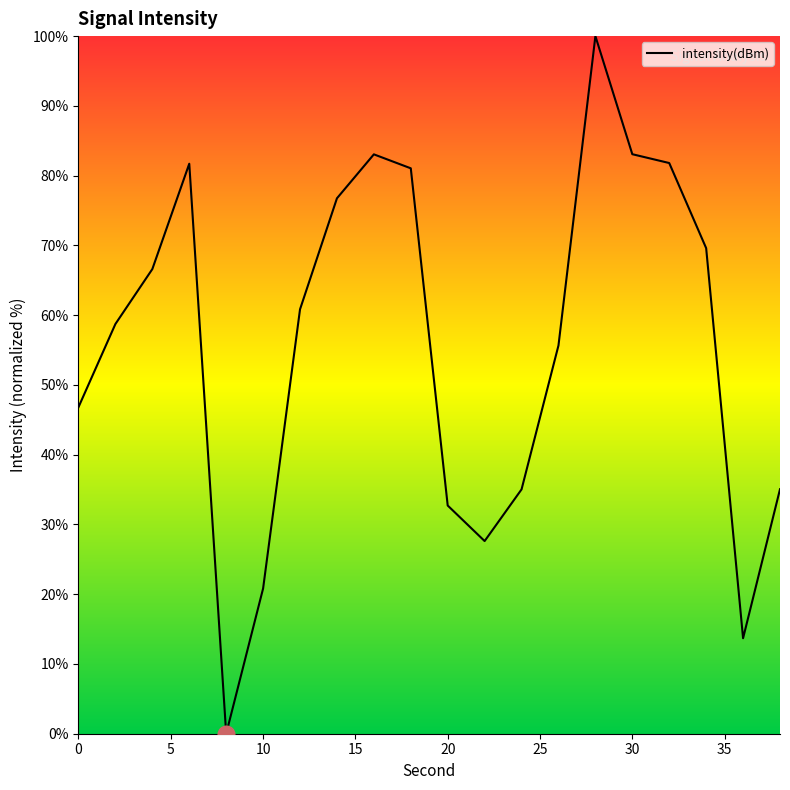

What is the maximum value shown in the chart?

100.0